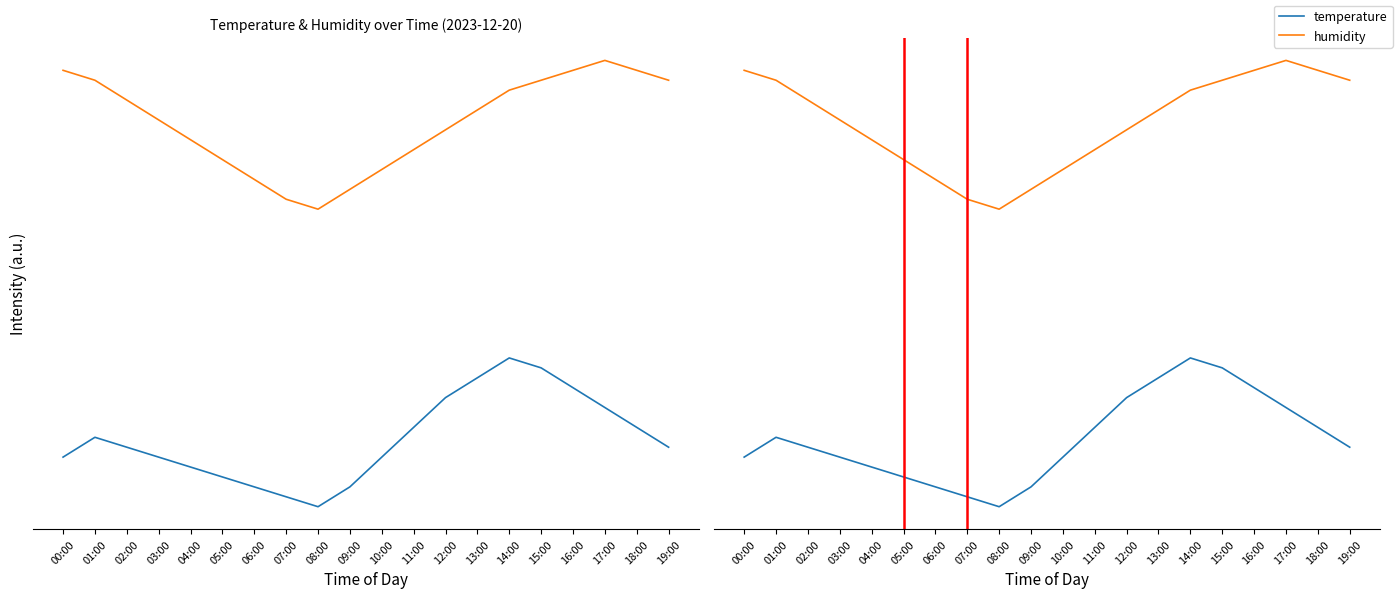

What is the approximate value of temperature at 16:00?

0.8